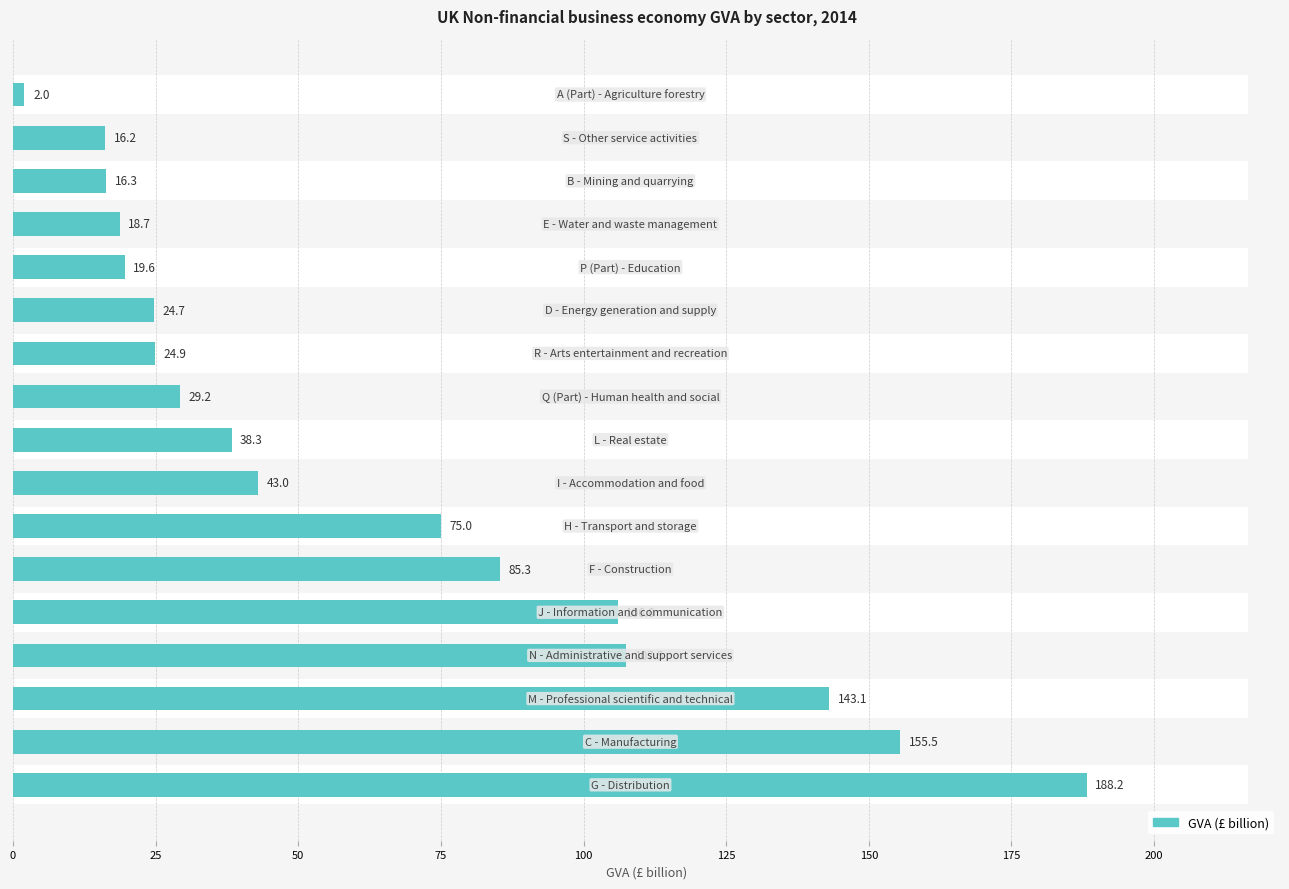

What is the difference between the maximum and minimum values?

186.2